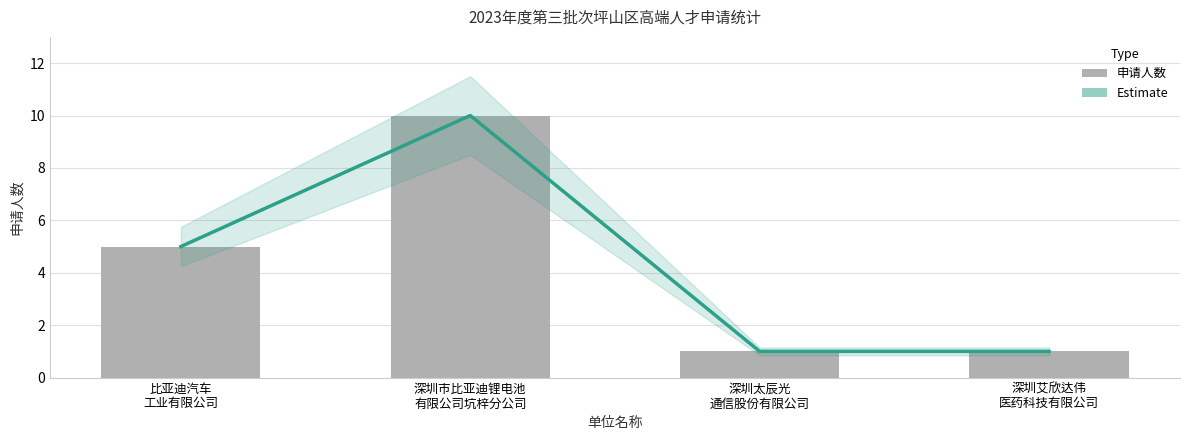

Reading right to left, list all the values displayed in this chart.

Estimate: 深圳艾欣达伟
医药科技有限公司=1	深圳太辰光
通信股份有限公司=1	深圳市比亚迪锂电池
有限公司坑梓分公司=10	比亚迪汽车
工业有限公司=5
申请人数: 深圳艾欣达伟
医药科技有限公司=1	深圳太辰光
通信股份有限公司=1	深圳市比亚迪锂电池
有限公司坑梓分公司=10	比亚迪汽车
工业有限公司=5